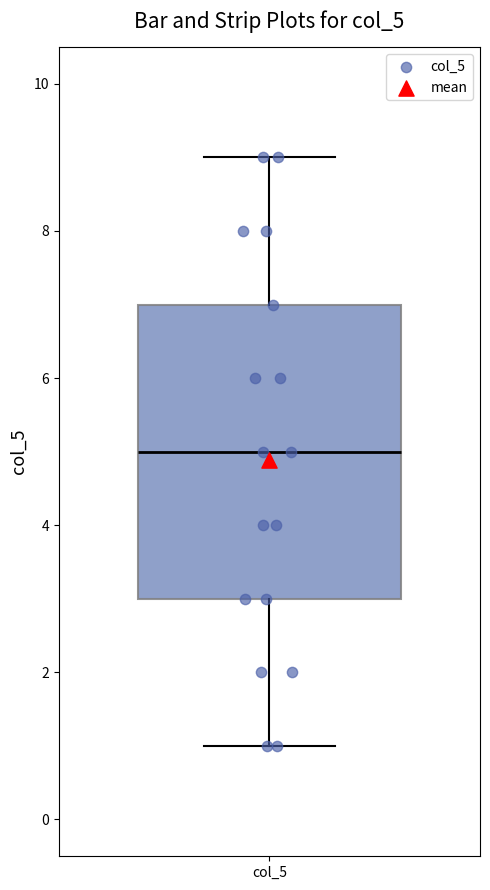

Transcribe this box plot: give where the median line is, the range the box spans, and where the two whiskers end, as read against the y-axis. The values are not printed on the chart, so give them approximately, as read against the axis.

median 5, box 3 to 7, whiskers 1 to 9